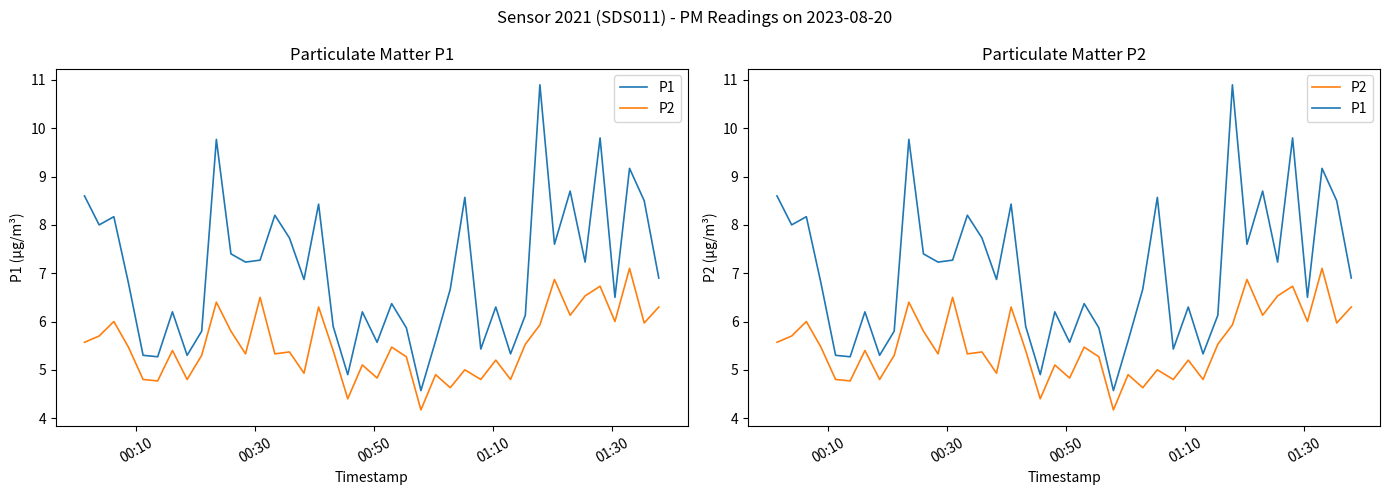

What is the value of the P1 point at the 27th from the left?

8.6